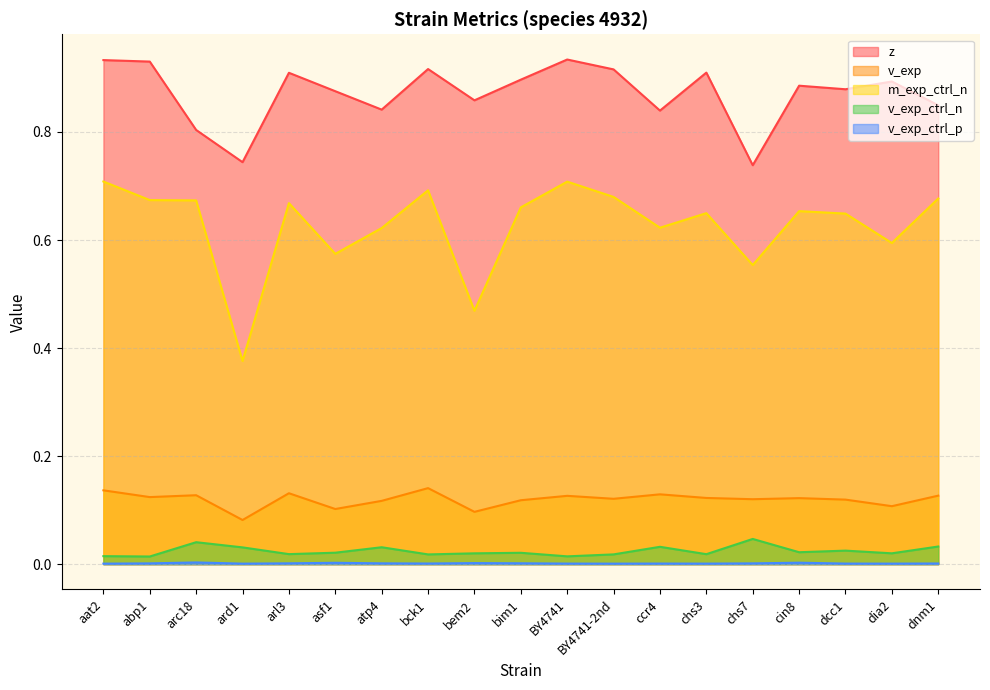

How many m_exp_ctrl_n values are between 0 and 1?

19